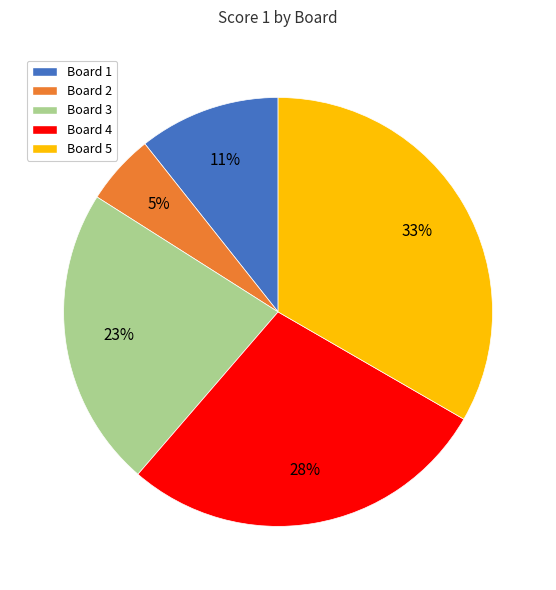

To the nearest percent, what percentage of the pie is Board 4?

28%